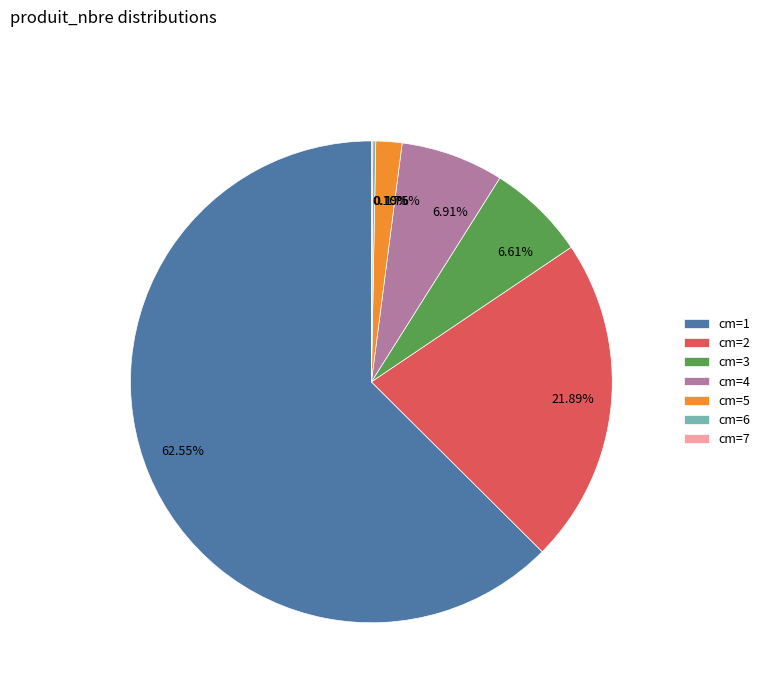

What is the ratio of the value at 6.61% to the value at 1.75%?

3.8